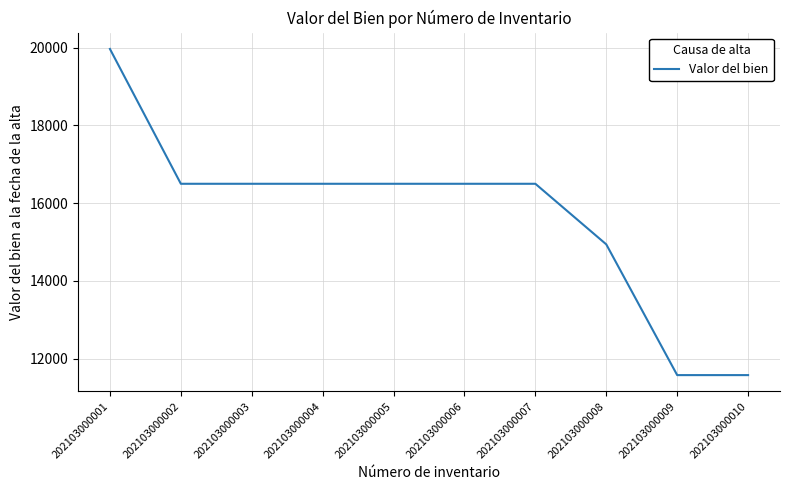

Reading left to right, transcribe all the data shown in this chart.

202103000001=19969.4	202103000002=16500.0	202103000003=16500.0	202103000004=16500.0	202103000005=16500.0	202103000006=16500.0	202103000007=16500.0	202103000008=14940.8	202103000009=11576.8	202103000010=11576.8